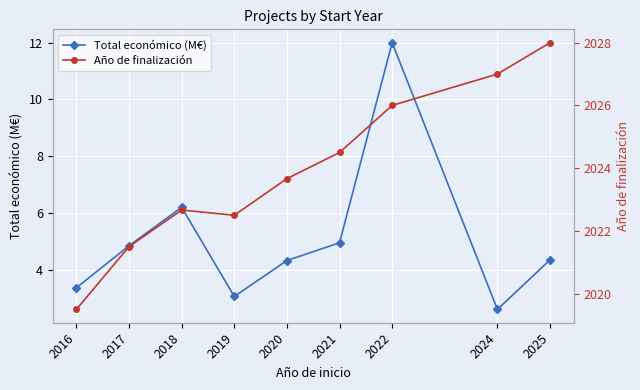

True or false: Año de finalización and Total económico (M€) cross at least once.

False